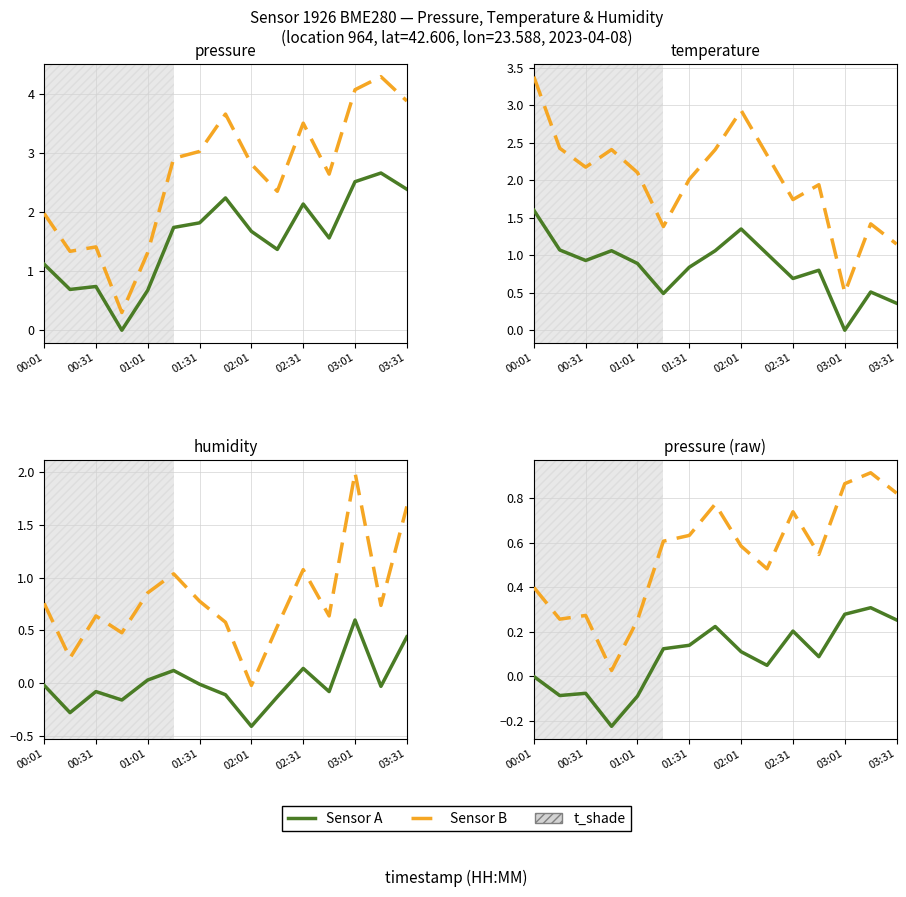

What is the label of the 6th point from the left?

02:31